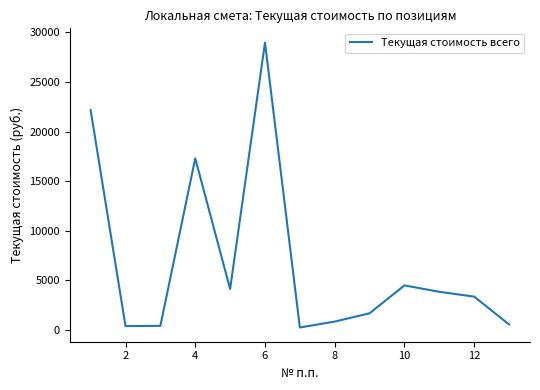

What is the greatest value displayed?

28980